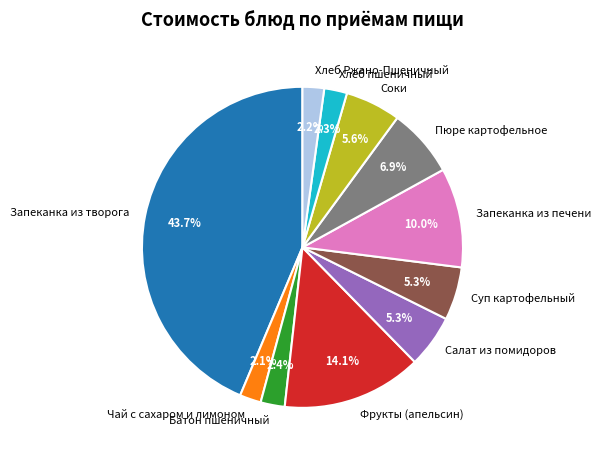

Is the sum of Чай с сахаром и лимоном and Соки greater than half?

No